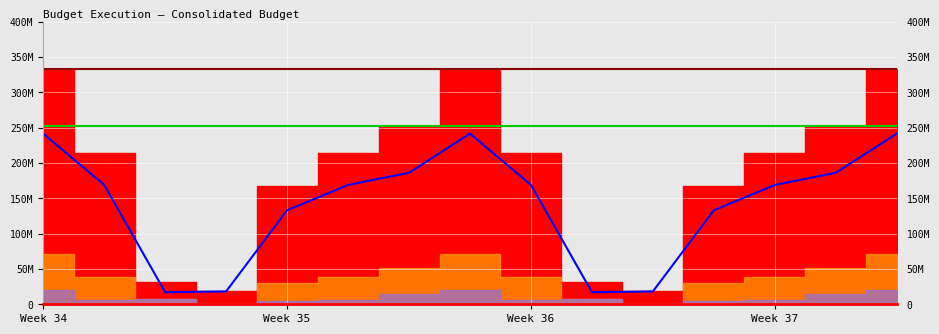

Reading left to right, transcribe all the data shown in this chart.

Total slots used: 0=332988460.9	1=214382530.7	2=31851407.5	3=18221600.0	4=167452601.4	5=214382530.7	6=251882845.1	7=332988460.9	8=214382530.7	9=31851407.5	10=18221600.0	11=167452601.4	12=214382530.7	13=251882845.1	14=332988460.9
Queued Jobs: 0=241631000.0	1=168960000.0	2=17090100.0	3=18205000.0	4=133153086.4	5=168960000.0	6=186251444.5	7=241631000.0	8=168960000.0	9=17090100.0	10=18205000.0	11=133153086.4	12=168960000.0	13=186251444.5	14=241631000.0
member.q: 0=71611921.9	1=39278000.0	2=7200199.1	3=2600.0	4=29919433.0	5=39278000.0	6=51627138.5	7=71611921.9	8=39278000.0	9=7200199.1	10=2600.0	11=29919433.0	12=39278000.0	13=51627138.5	14=71611921.9
long.q: 0=19745539.1	1=6144530.7	2=7561108.3	3=14000.0	4=4380082.1	5=6144530.7	6=14004262.1	7=19745539.1	8=6144530.7	9=7561108.3	10=14000.0	11=4380082.1	12=6144530.7	13=14004262.1	14=19745539.1
ondemand.q: 0=0.0	1=0.0	2=0.0	3=0.0	4=0.0	5=0.0	6=0.0	7=0.0	8=0.0	9=0.0	10=0.0	11=0.0	12=0.0	13=0.0	14=0.0
short.q: 0=0.0	1=0.0	2=0.0	3=0.0	4=0.0	5=0.0	6=0.0	7=0.0	8=0.0	9=0.0	10=0.0	11=0.0	12=0.0	13=0.0	14=0.0